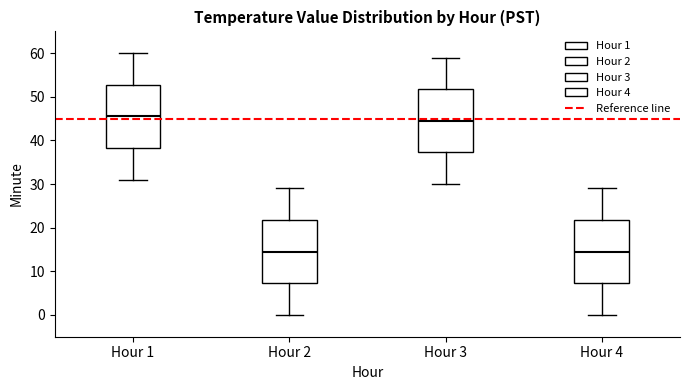

Where is the lower edge of the box for Hour 4 on the y-axis? The values are not printed on the chart, so give them approximately, as read against the axis.

7